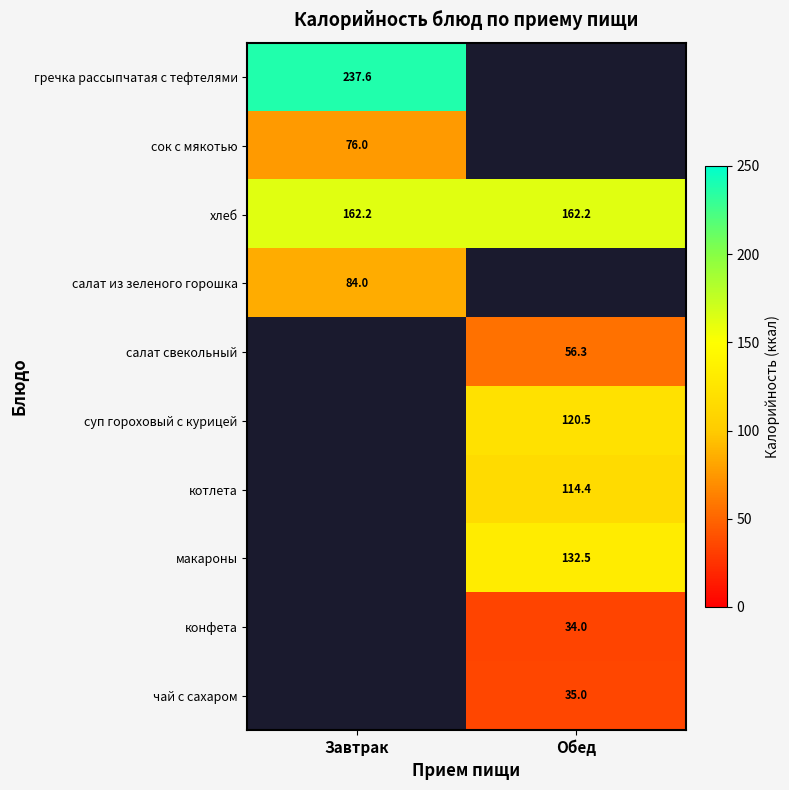

Between Завтрак and Обед, which is larger?

Обед